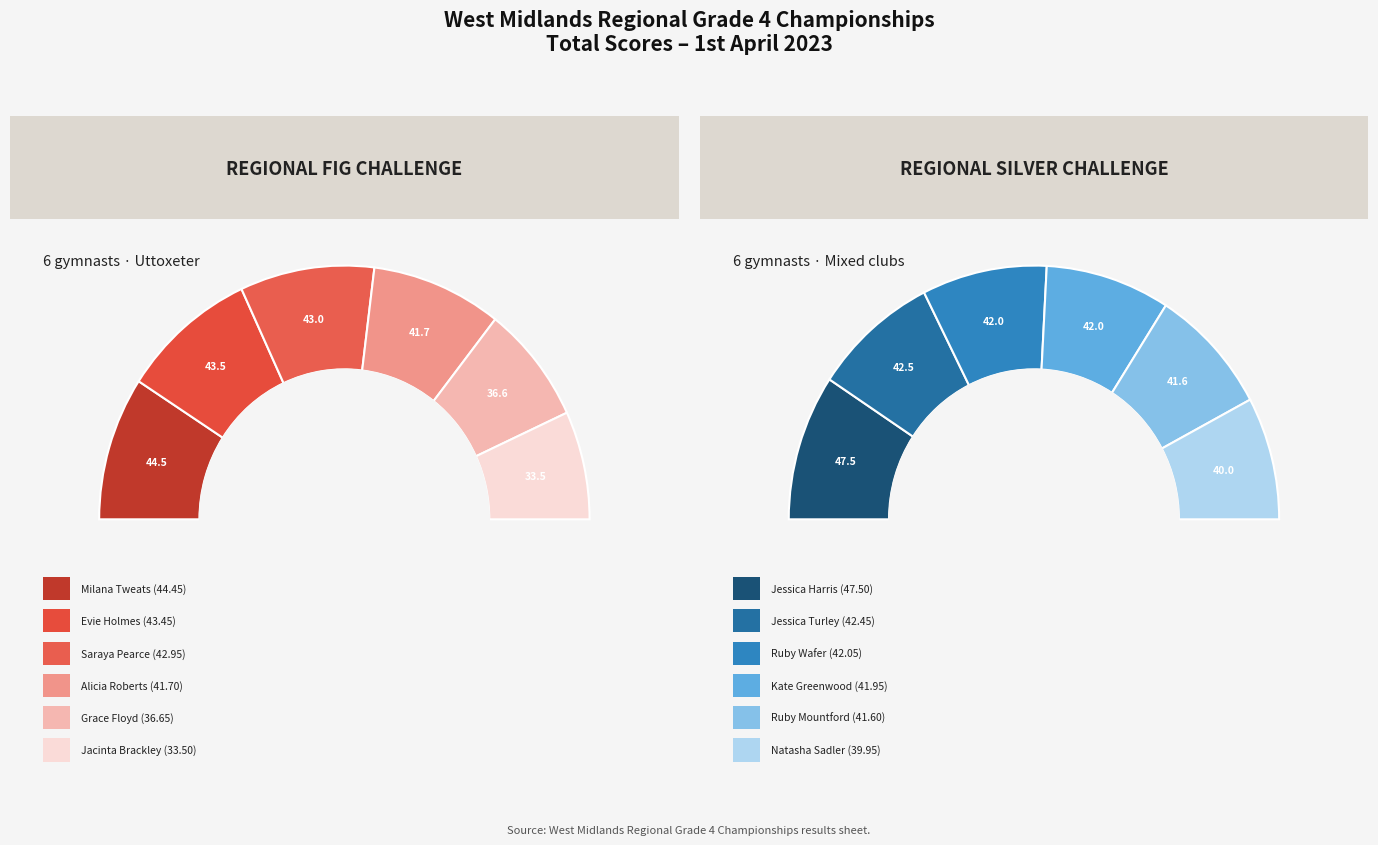

The 0 slice represents 6% of the pie. True or false?

False